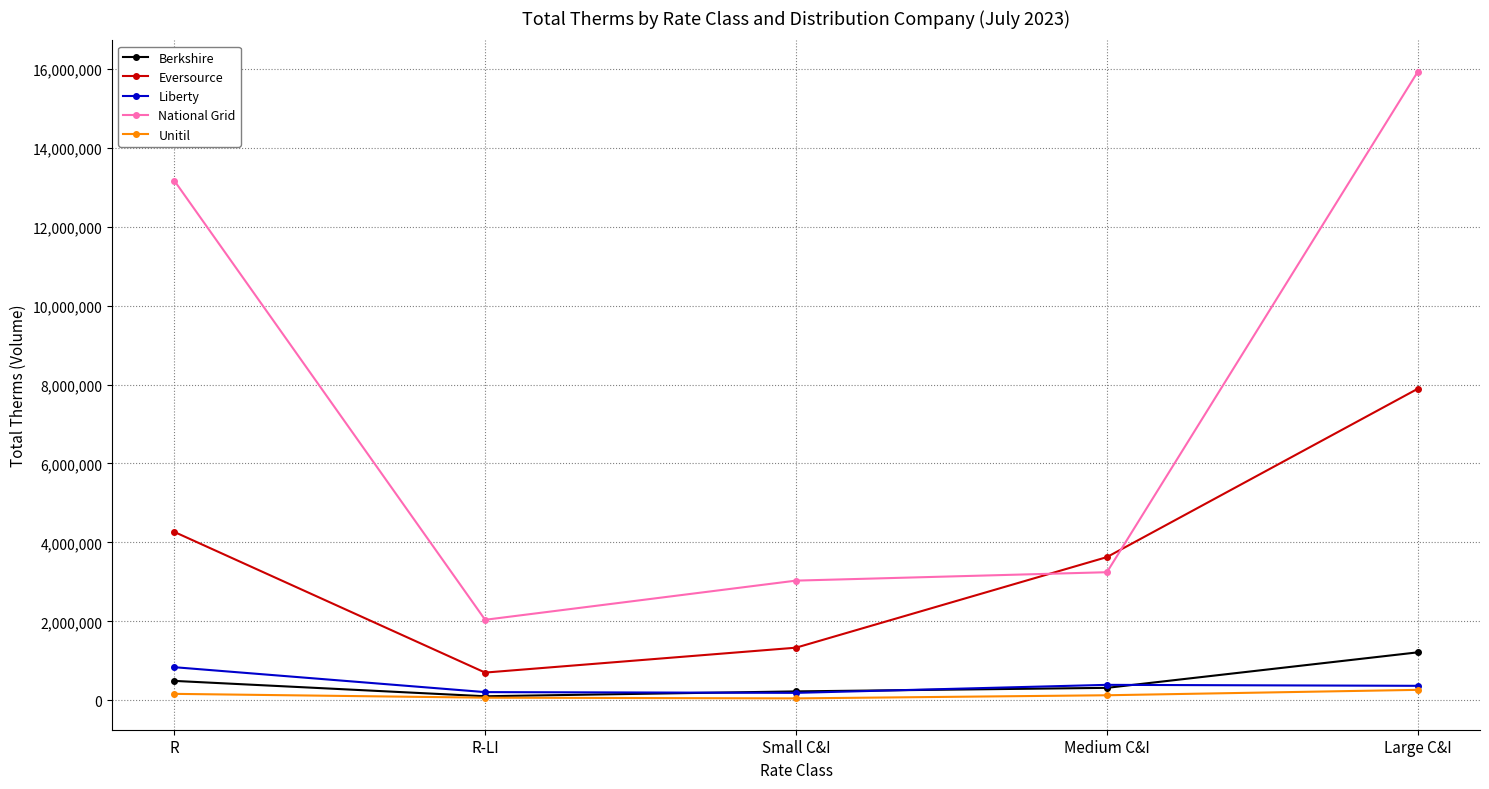

At which category does Liberty reach its first local peak?

Medium C&I